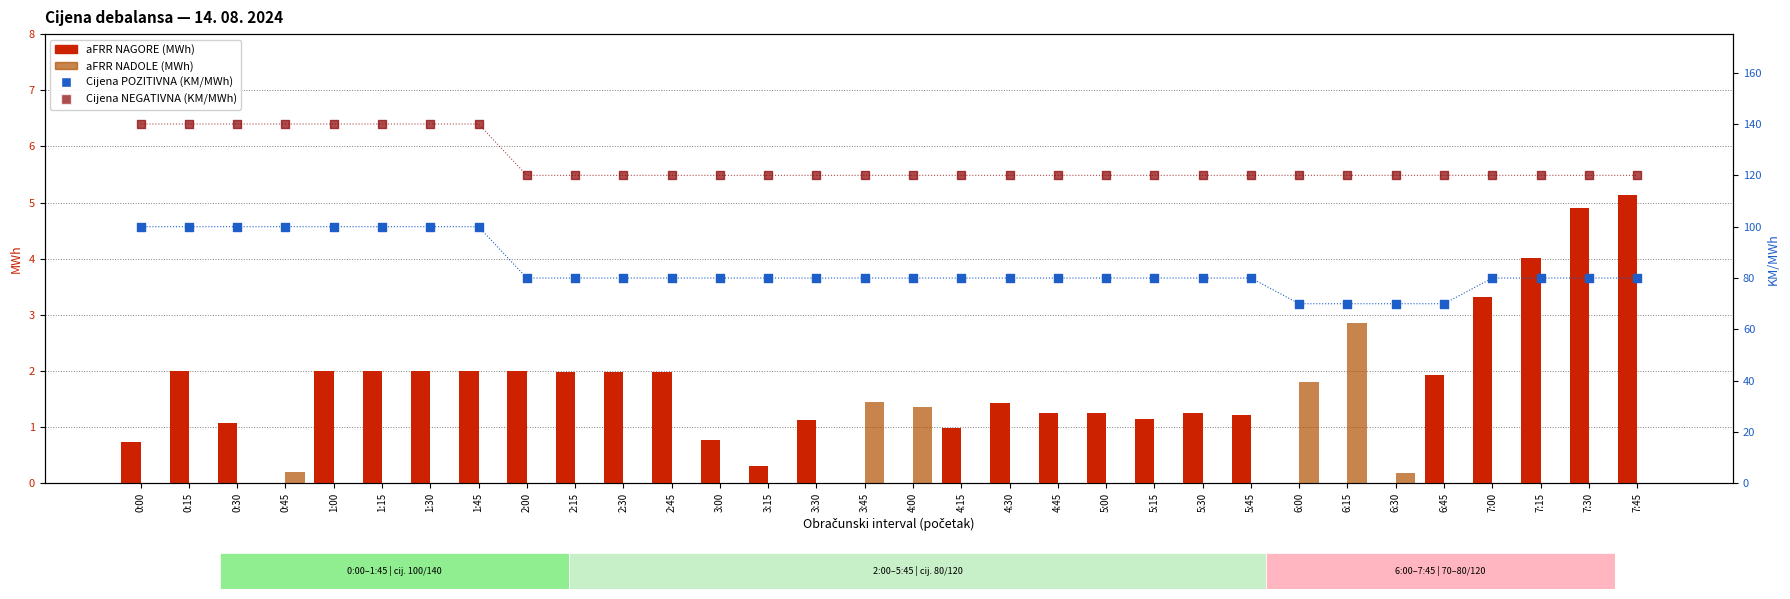

What is the total value across all series at 3:45?

201.4